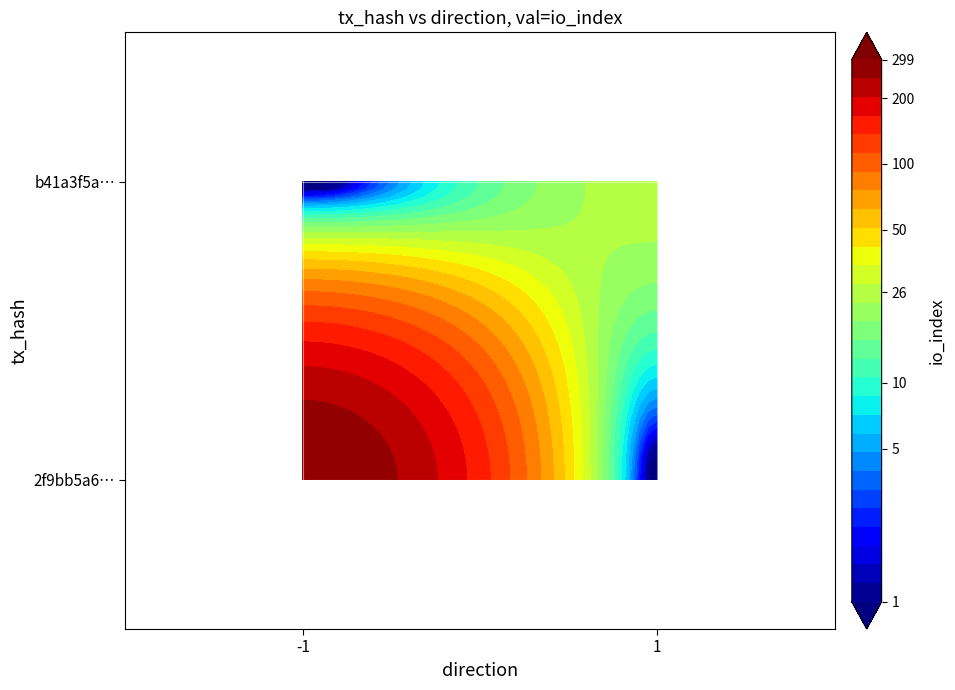

List the series in order of their overall mean, lowest first.

b41a3f5a1f6b6d20994a0b187eddf6298db852e, 2f9bb5a6573135ff02b7e54b1975f6fa313a4c4